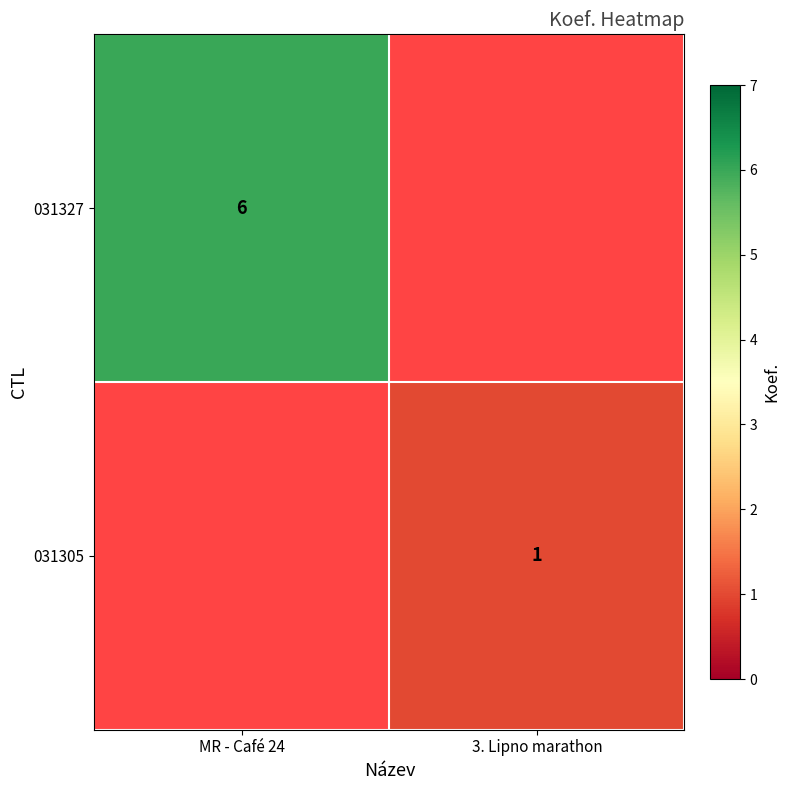

Between 3. Lipno marathon and MR - Café 24, which is larger?

MR - Café 24